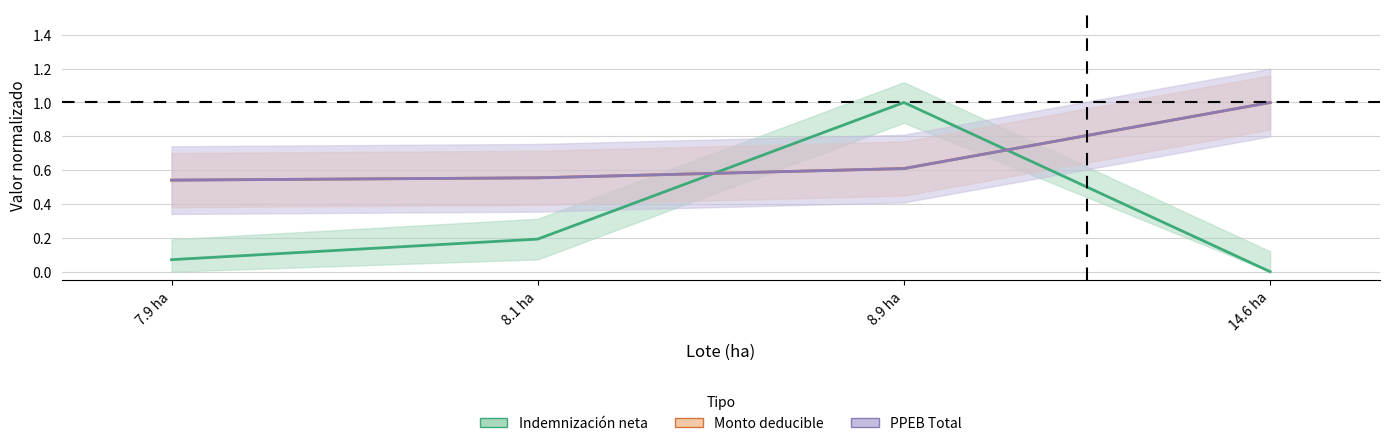

What is the average value of the Indemnizacion neta series?

0.3